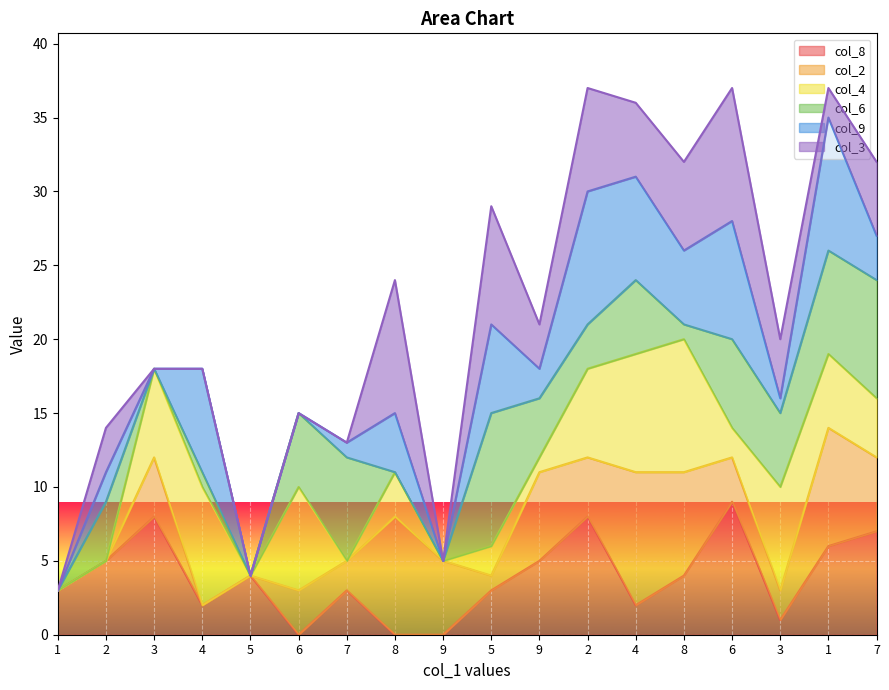

Reading left to right, transcribe all the data shown in this chart.

col_8_line: 1=3	2=5	3=8	4=2	5=4	6=0	7=3	8=0	9=0	5=3	9=5	2=8	4=2	8=4	6=9	3=1	1=6	7=7
col_2_line: 1=3	2=5	3=12	4=2	5=4	6=3	7=5	8=8	9=5	5=4	9=11	2=12	4=11	8=11	6=12	3=3	1=14	7=12
col_4_line: 1=3	2=5	3=18	4=10	5=4	6=10	7=5	8=11	9=5	5=6	9=12	2=18	4=19	8=20	6=14	3=10	1=19	7=16
col_6_line: 1=3	2=9	3=18	4=11	5=4	6=15	7=12	8=11	9=5	5=15	9=16	2=21	4=24	8=21	6=20	3=15	1=26	7=24
col_9_line: 1=3	2=11	3=18	4=18	5=4	6=15	7=13	8=15	9=5	5=21	9=18	2=30	4=31	8=26	6=28	3=16	1=35	7=27
col_3_line: 1=3	2=14	3=18	4=18	5=4	6=15	7=13	8=24	9=5	5=29	9=21	2=37	4=36	8=32	6=37	3=20	1=37	7=32